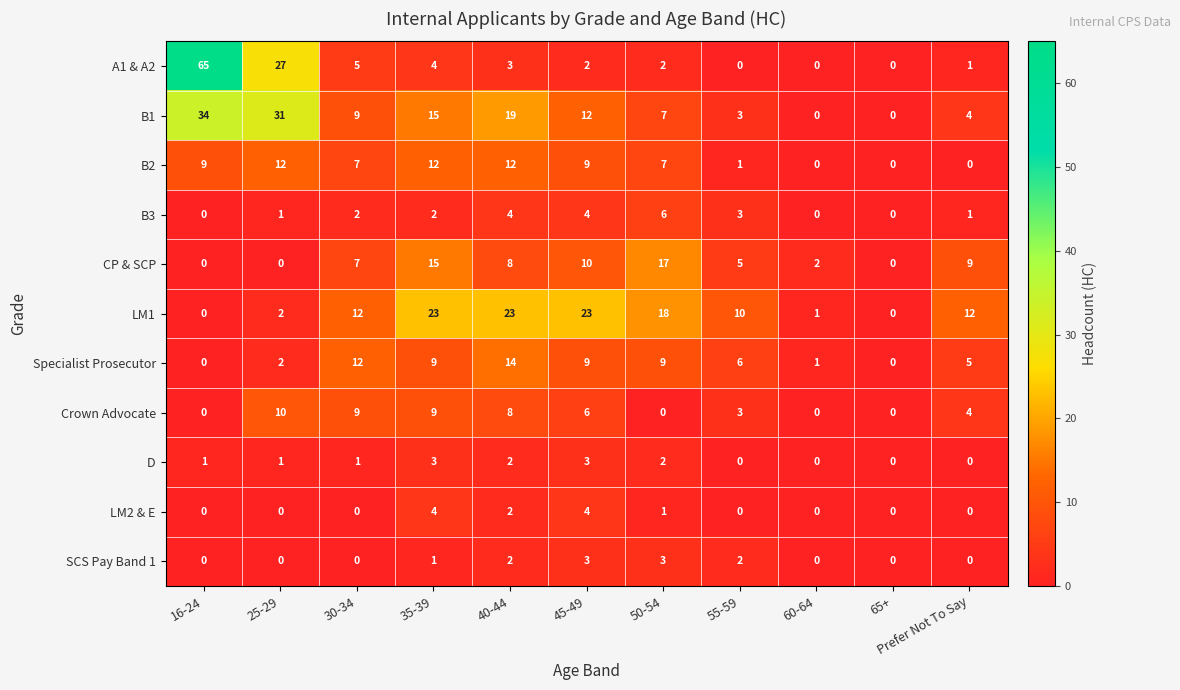

Between 25-29 and Prefer Not To Say, which series saw the biggest shift?

B1